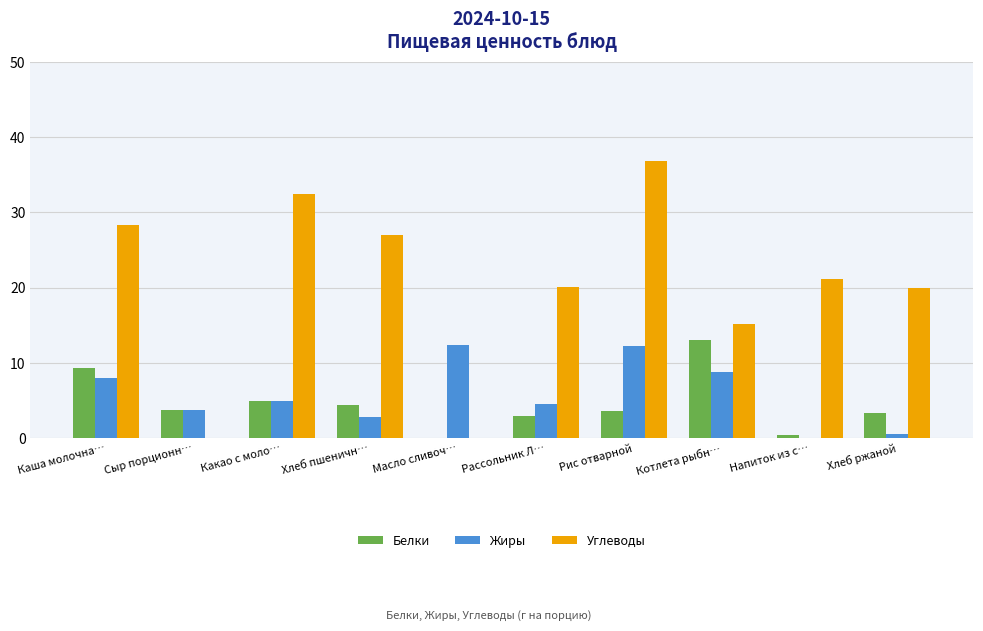

What is the sum of all Жиры values?

58.2